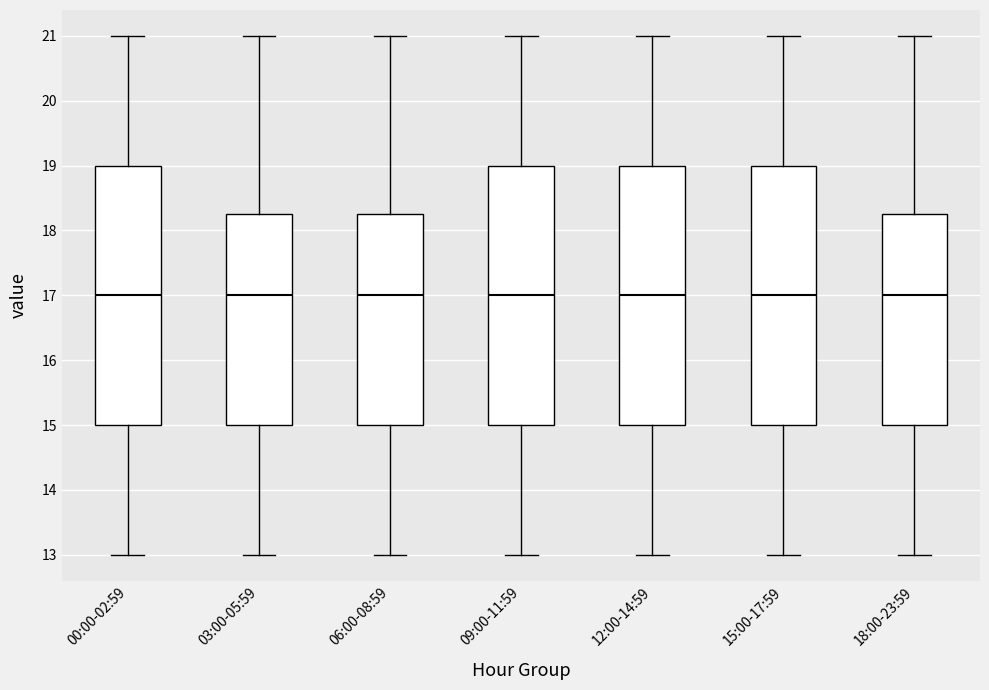

Reading left to right, read every box against the y-axis: the position of its median line, the range the box covers, and the ends of its whiskers. The values are not printed on the chart, so give them approximately, as read against the axis.

00:00-02:59: median 17.0, box 15.0 to 19.0, whiskers 13.0 to 21.0
03:00-05:59: median 17.0, box 15.0 to 18.3, whiskers 13.0 to 21.0
06:00-08:59: median 17.0, box 15.0 to 18.3, whiskers 13.0 to 21.0
09:00-11:59: median 17.0, box 15.0 to 19.0, whiskers 13.0 to 21.0
12:00-14:59: median 17.0, box 15.0 to 19.0, whiskers 13.0 to 21.0
15:00-17:59: median 17.0, box 15.0 to 19.0, whiskers 13.0 to 21.0
18:00-23:59: median 17.0, box 15.0 to 18.3, whiskers 13.0 to 21.0